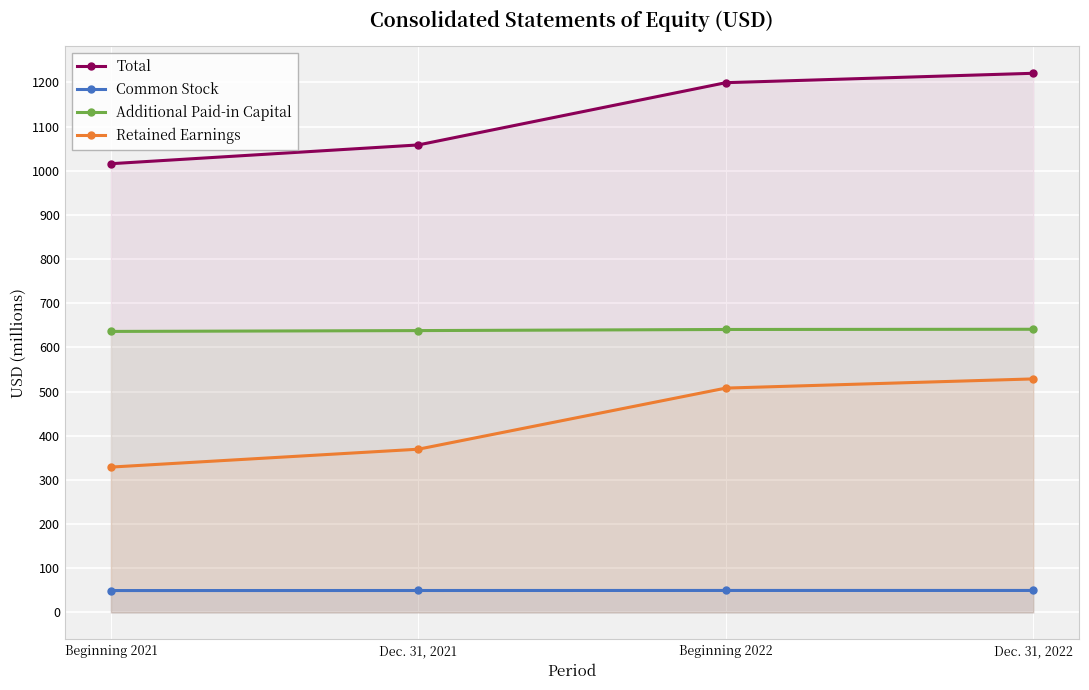

What is the difference between the maximum and minimum values in the Total series?

204.7